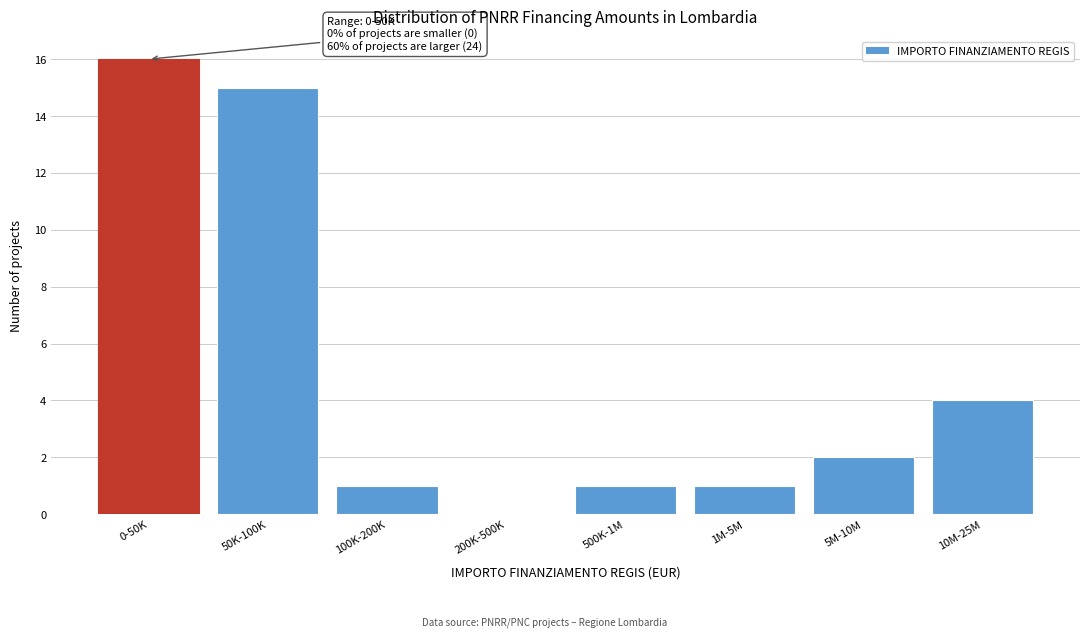

Reading left to right, what are all the values shown in this chart?

0-50K=16	50K-100K=15	100K-200K=1	200K-500K=0	500K-1M=1	1M-5M=1	5M-10M=2	10M-25M=4